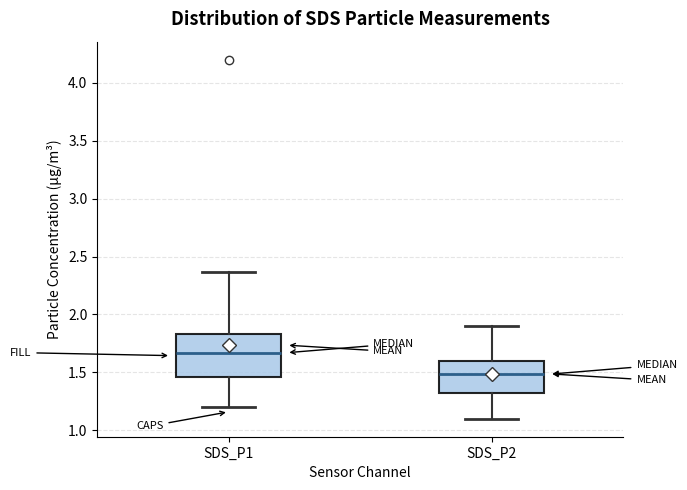

Which box is the tallest, from its lower edge to its upper edge?

SDS_P1